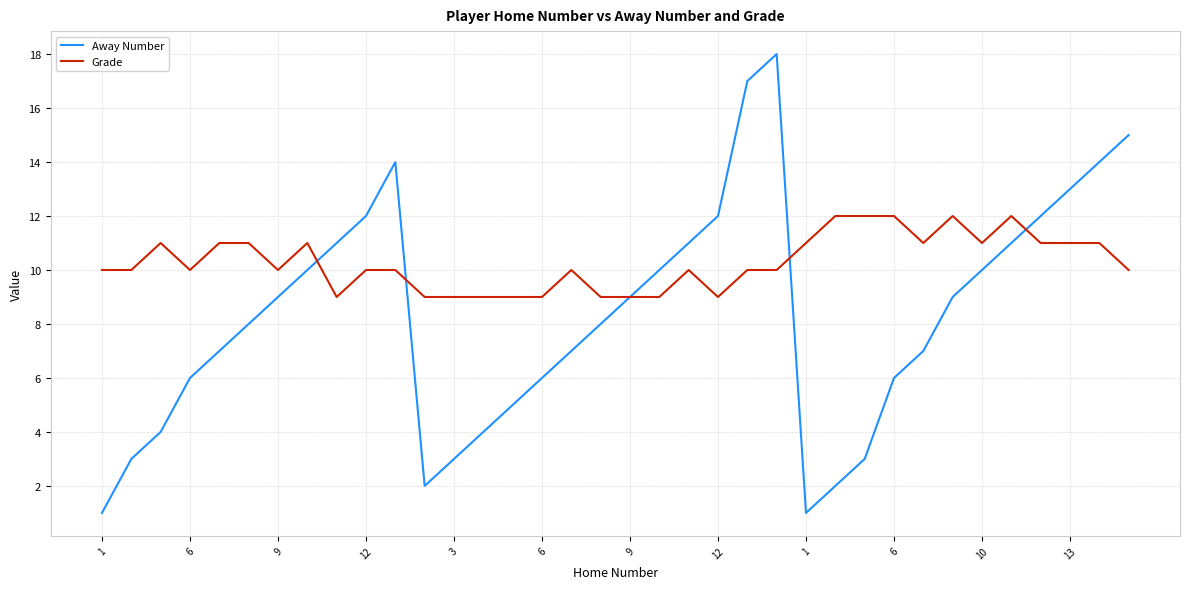

In Away Number, how many points are higher than both neighbors (excluding endpoints)?

2